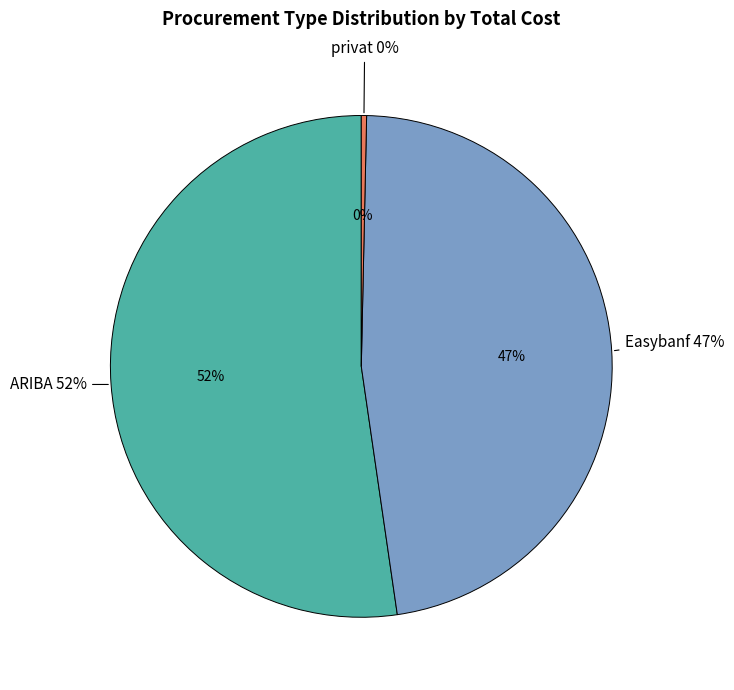

What portion of the pie excludes 14?

99.5%